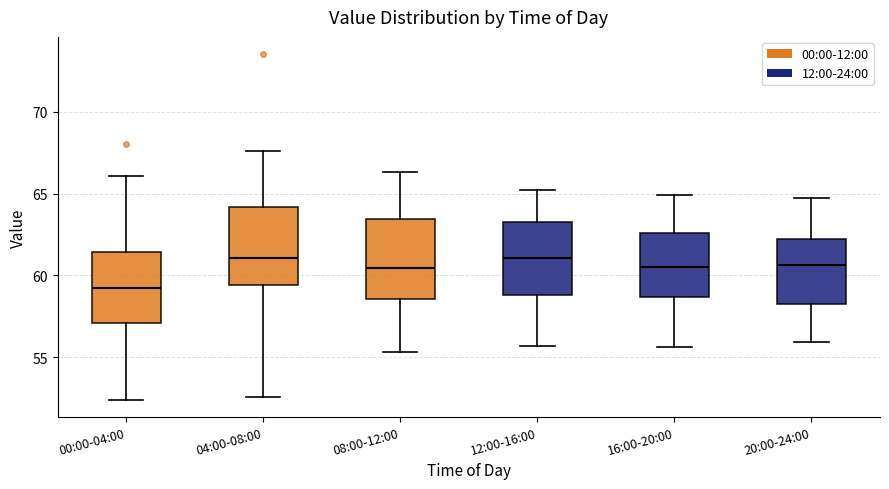

Where does the upper whisker of the box for 12:00-16:00 end on the y-axis? The values are not printed on the chart, so give them approximately, as read against the axis.

65.0